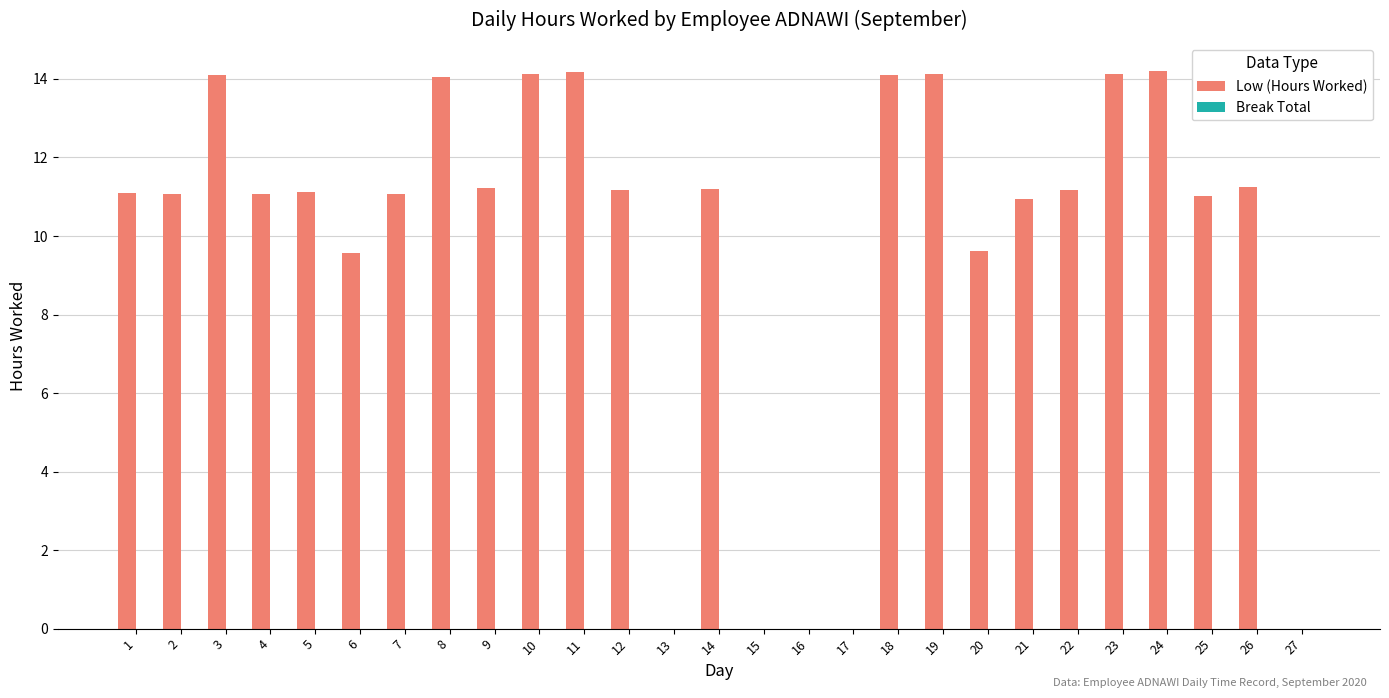

Is it true that the value at 12 is 11.2?

True